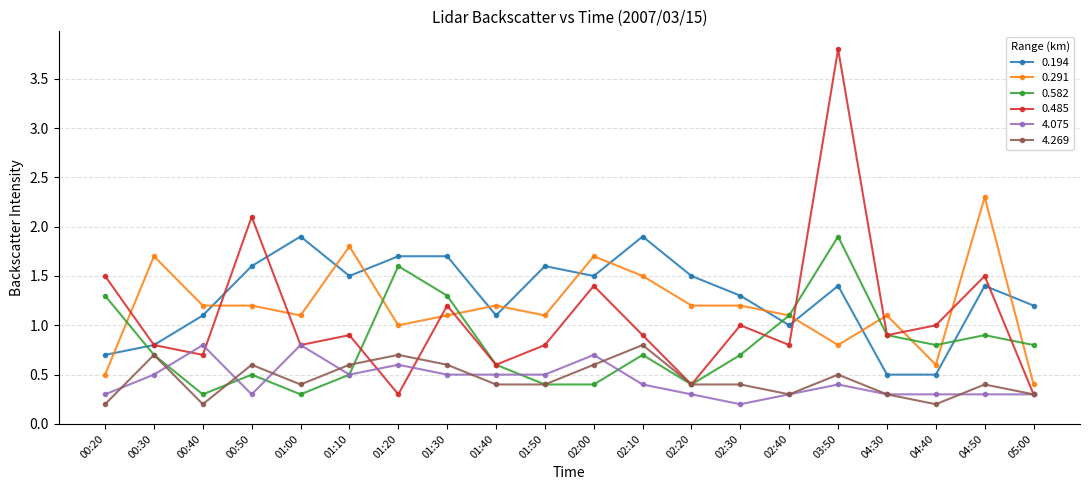

What are all the series names shown in the legend?

0.194, 0.291, 0.582, 0.485, 4.075, 4.269